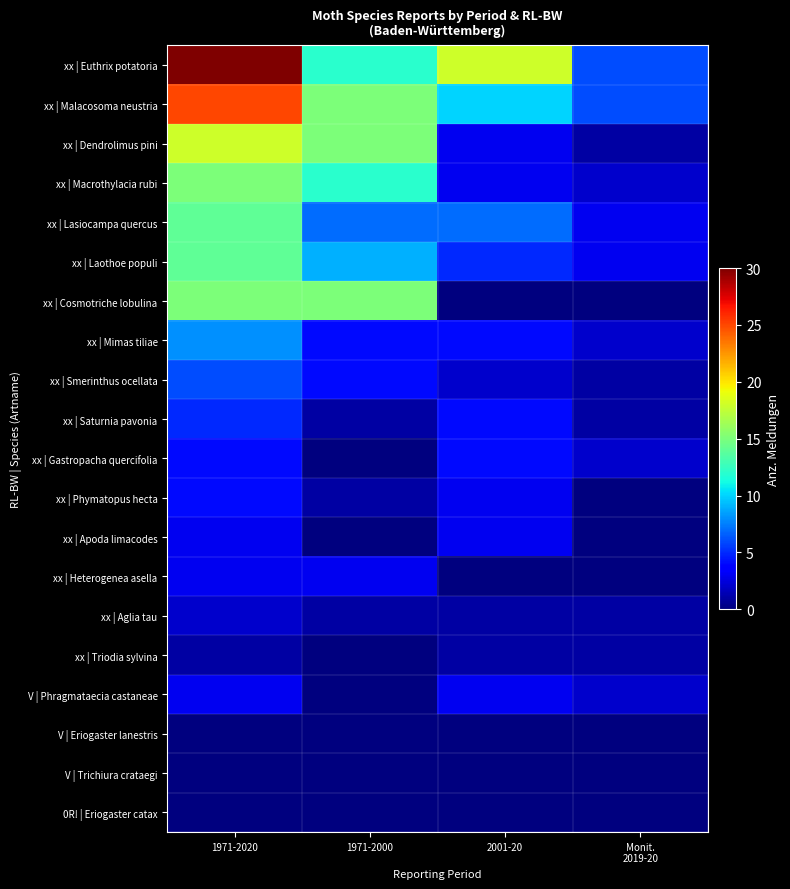

Rank the series by their maximum value, from highest to lowest.

xx | Euthrix potatoria, xx | Malacosoma neustria, xx | Dendrolimus pini, xx | Macrothylacia rubi, xx | Cosmotriche lobulina, xx | Lasiocampa quercus, xx | Laothoe populi, xx | Mimas tiliae, xx | Smerinthus ocellata, xx | Saturnia pavonia, xx | Gastropacha quercifolia, xx | Phymatopus hecta, xx | Apoda limacodes, xx | Heterogenea asella, V | Phragmataecia castaneae, xx | Aglia tau, xx | Triodia sylvina, V | Eriogaster lanestris, V | Trichiura crataegi, 0R! | Eriogaster catax